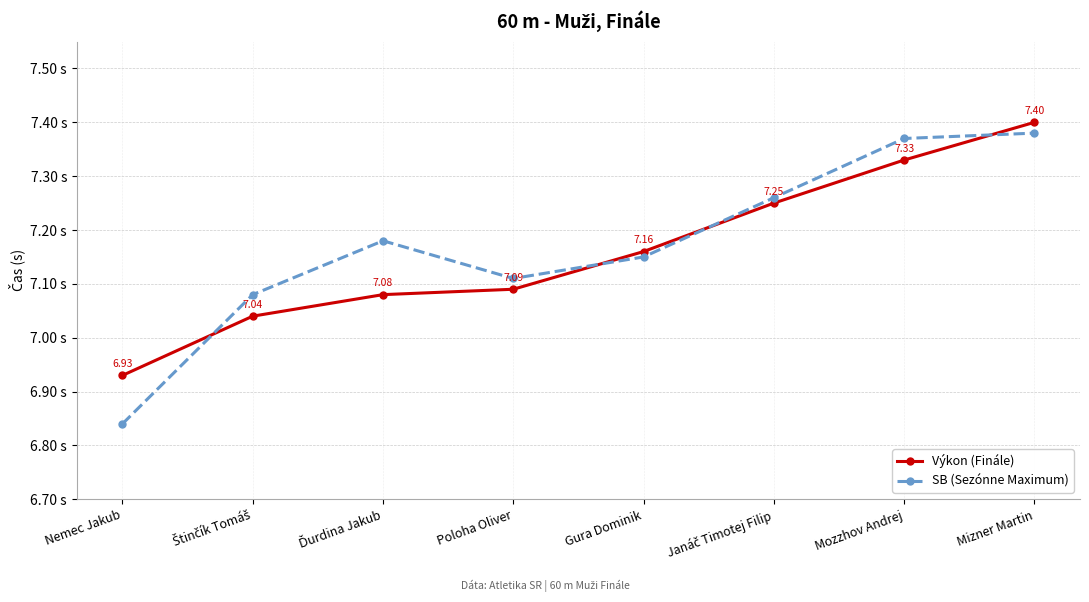

Is this an area chart (filled region under the line)?

No